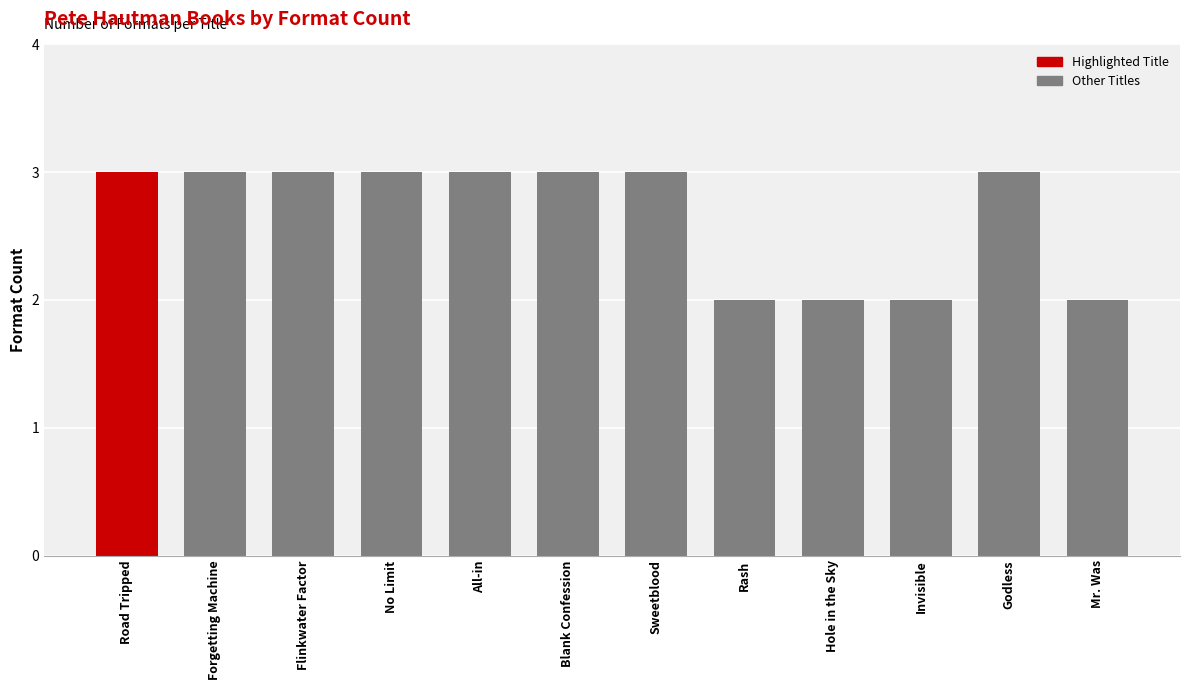

What is the maximum value shown in the chart?

3